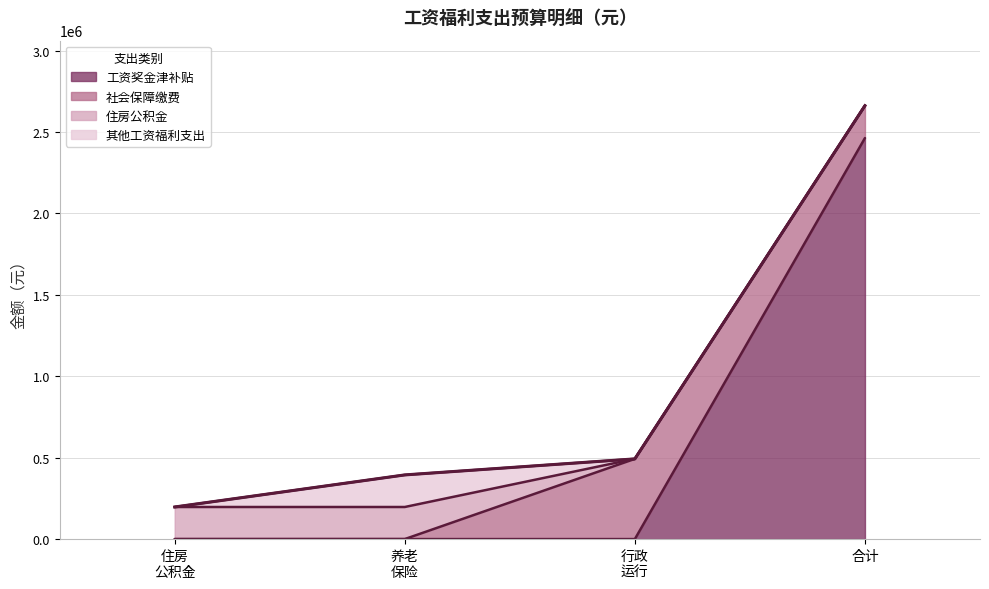

What is the difference between the maximum and minimum values in the 工资奖金津补贴 series?

2462382.0